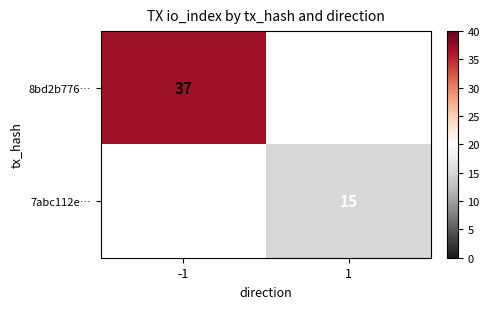

The 8bd2b776… series shows 62 at -1. True or false?

False